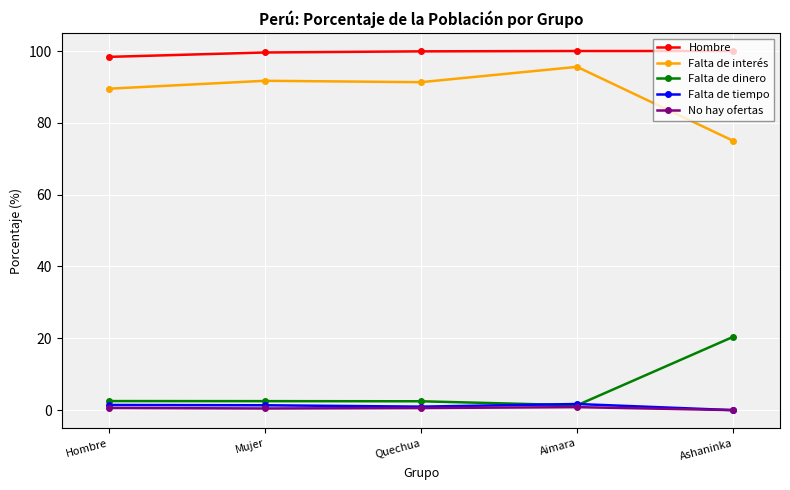

Does the chart display data point markers on the line(s)?

Yes